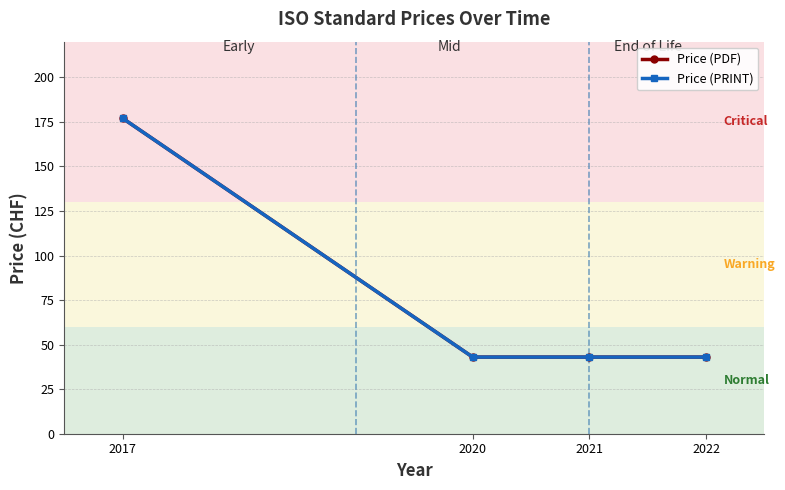

What value does the Price (PRINT) series have at 2021, to the nearest 10?

40